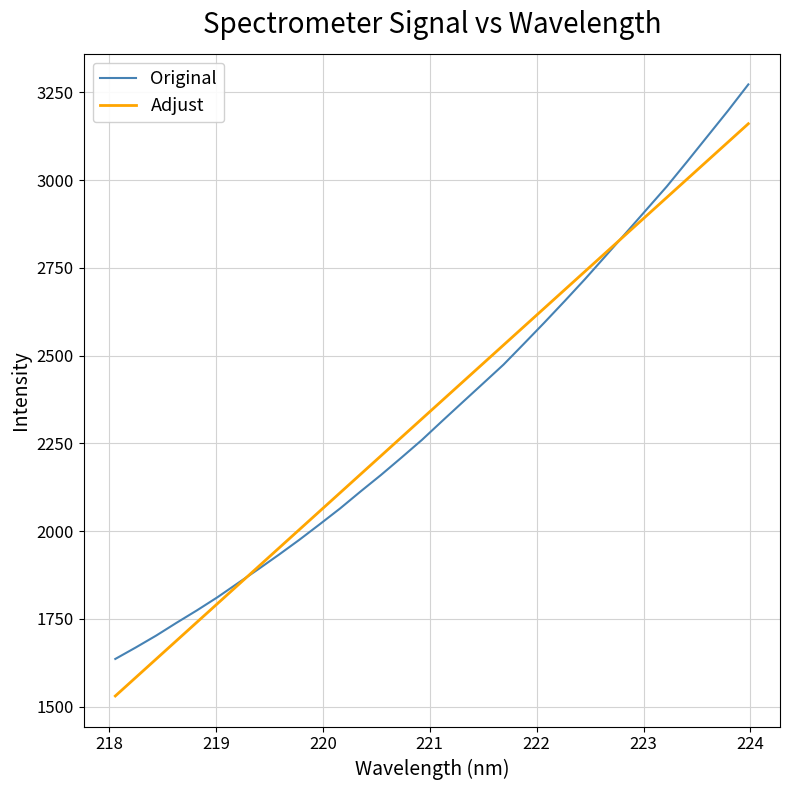

Does the chart display data point markers on the line(s)?

No